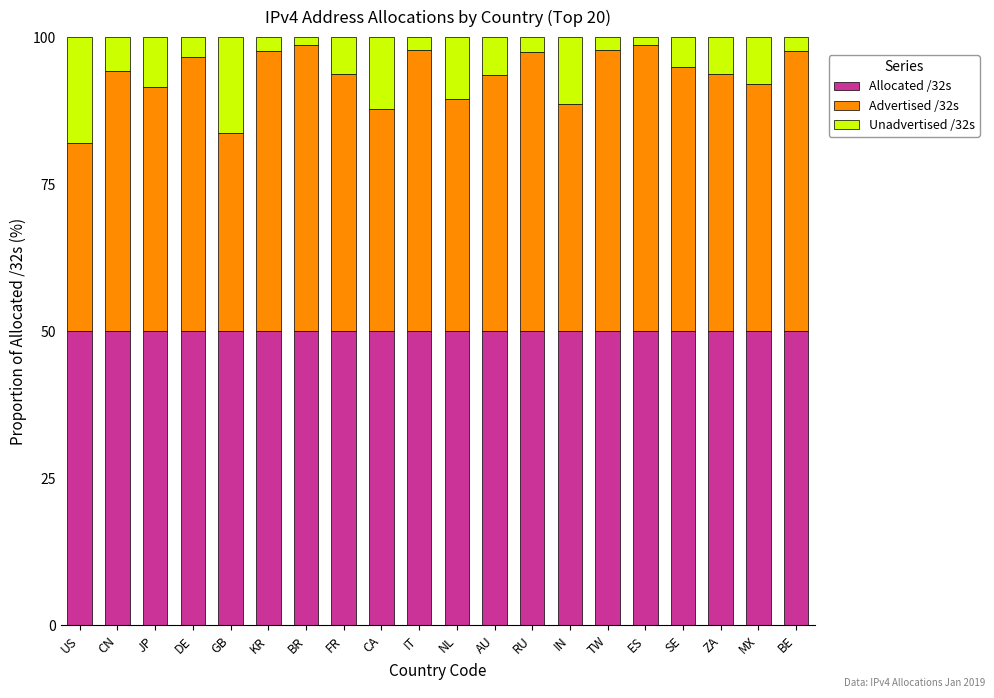

The value of Allocated /32s at BR is 50.0. True or false?

True